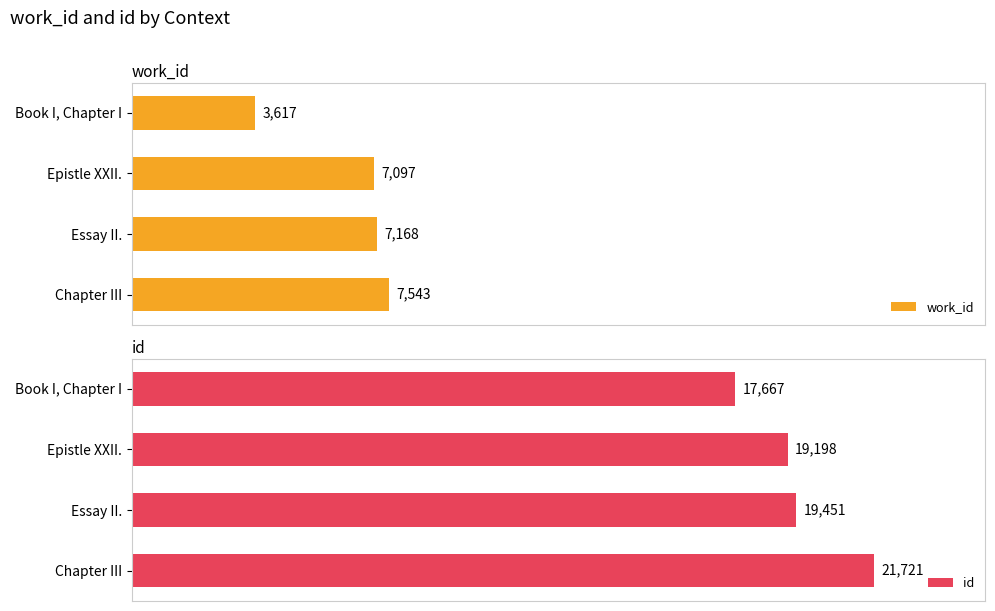

Rank the categories by work_id value from lowest to highest.

Book I, Chapter I, Epistle XXII., Essay II., Chapter III